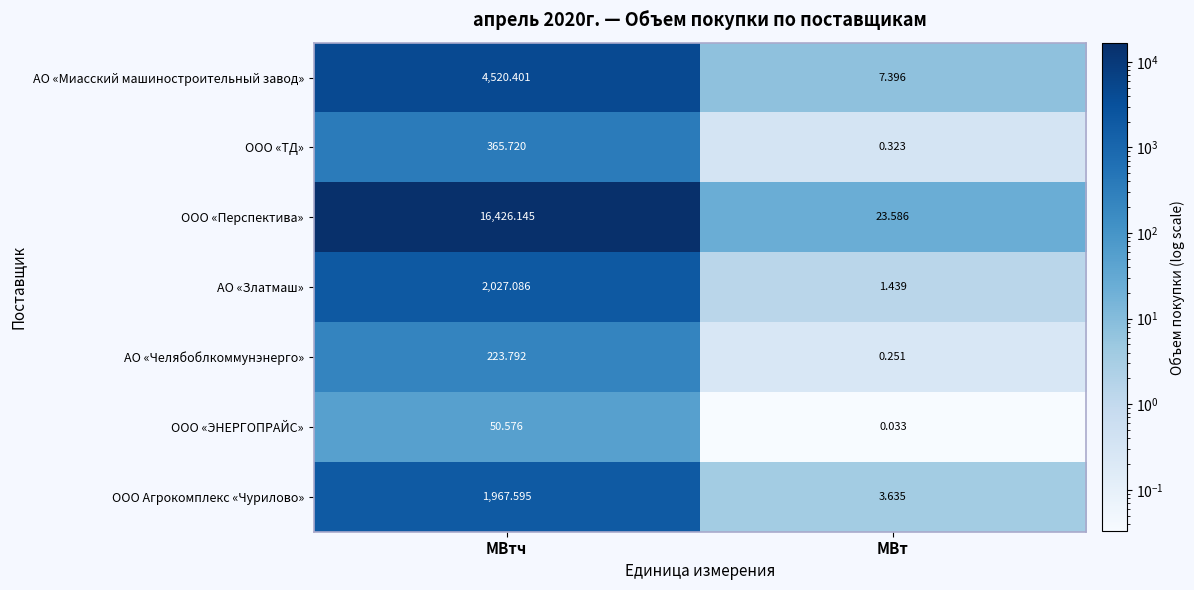

Rank the series by their maximum value, from highest to lowest.

ООО «Перспектива», АО «Миасский машиностроительный завод», АО «Златмаш», ООО Агрокомплекс «Чурилово», ООО «ТД», АО «Челябоблкоммунэнерго», ООО «ЭНЕРГОПРАЙС»